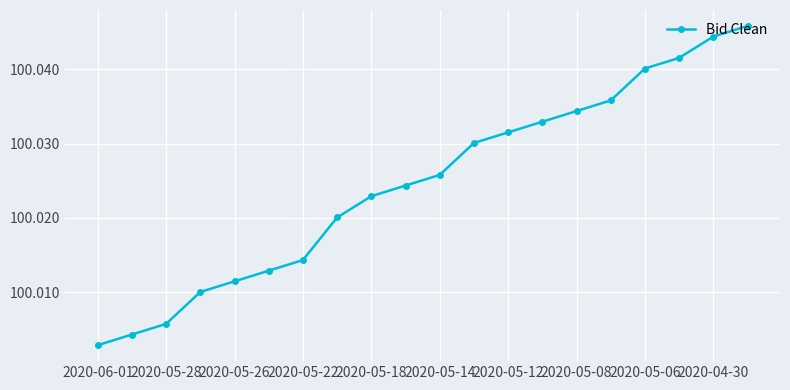

True or false: the data has more than 2 interior local peaks.

False